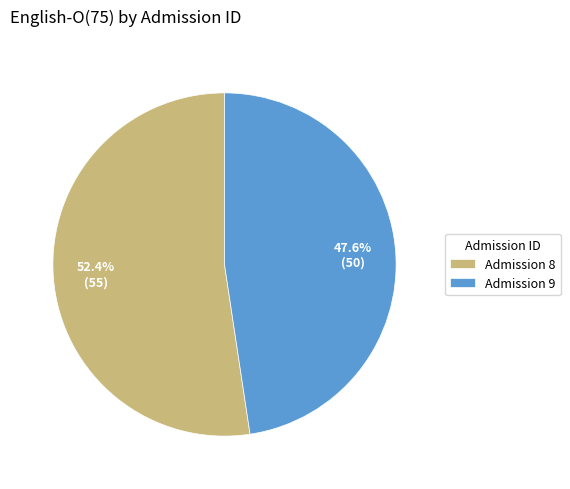

Is there any slice that represents more than half of the pie?

Yes